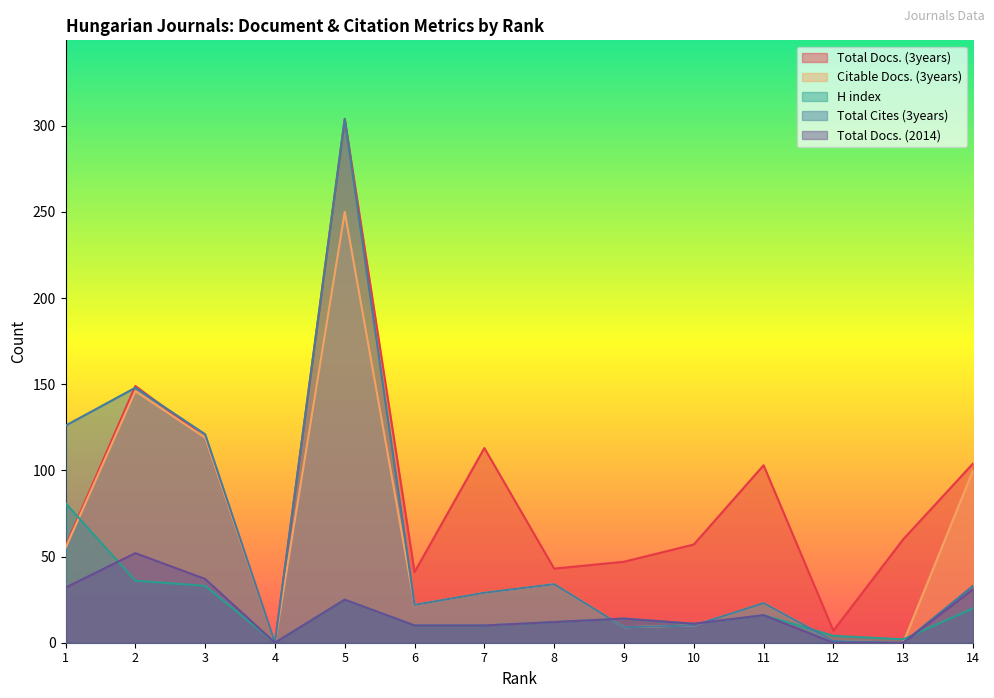

Between 11 and 2, which is larger?

2